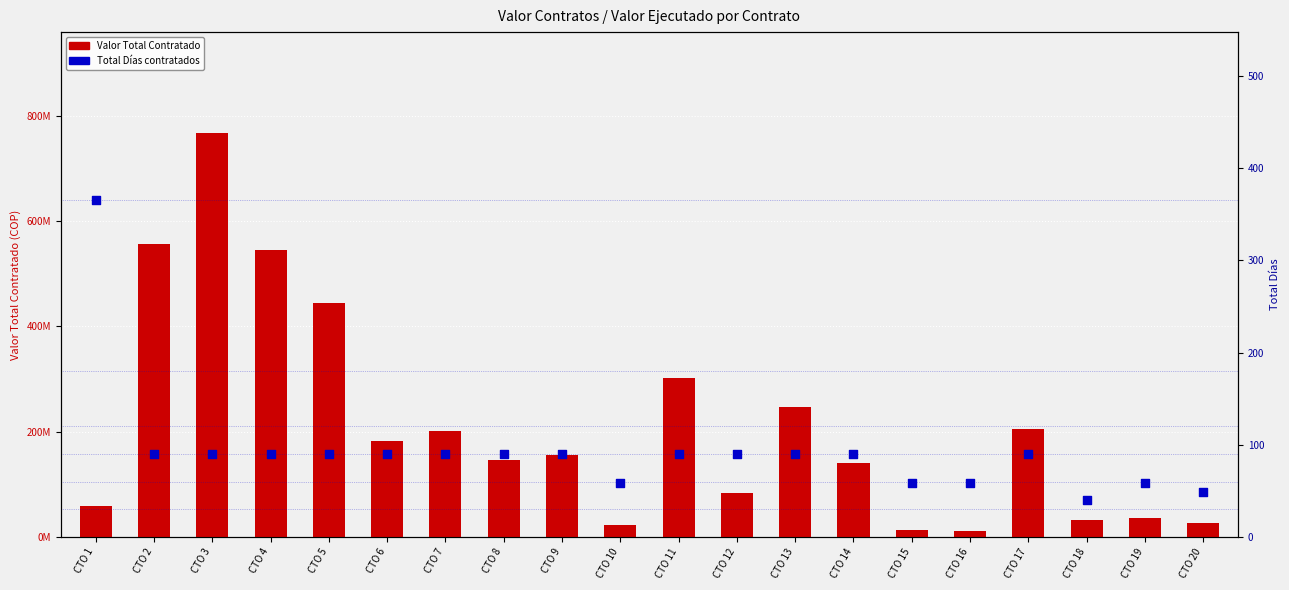

Which series reaches the maximum Y coordinate?

Valor Total Contratado